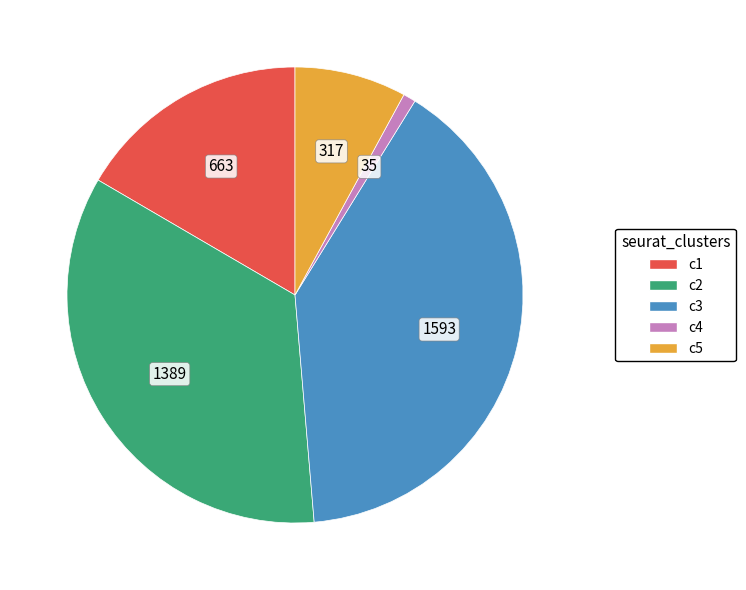

Is there a majority slice in this chart?

No